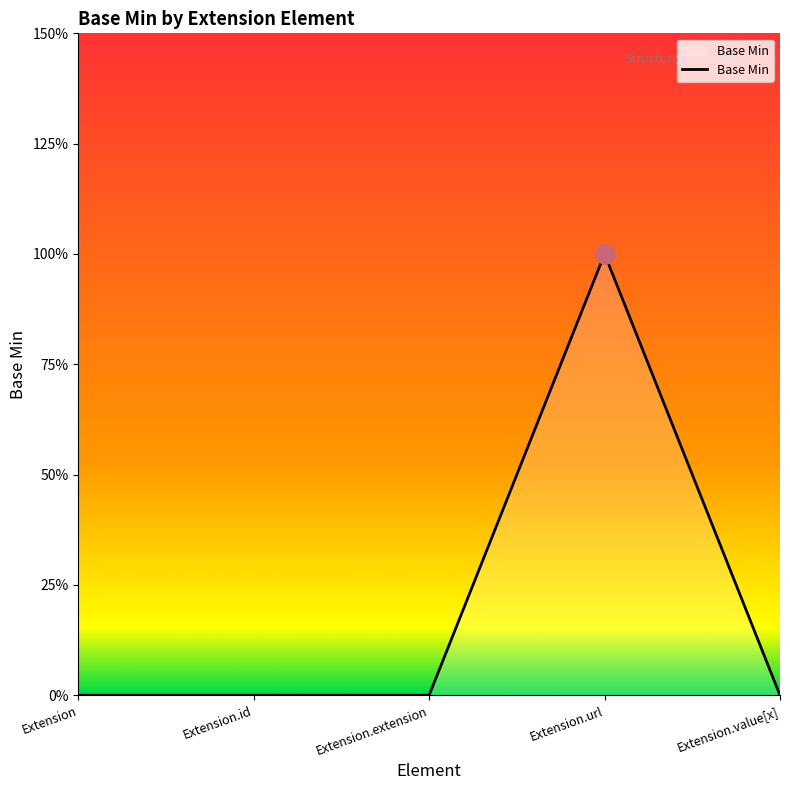

Does the chart display data point markers on the line(s)?

No